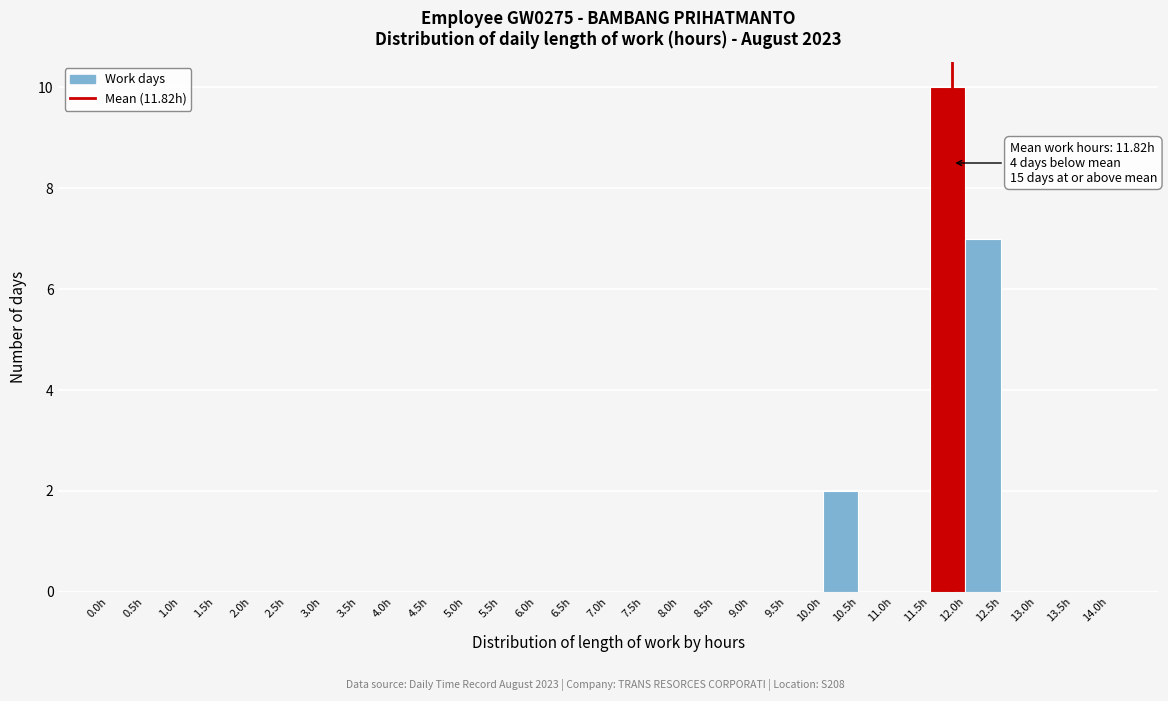

Which range on the x-axis has the tallest bar?

11.5 to 12.0